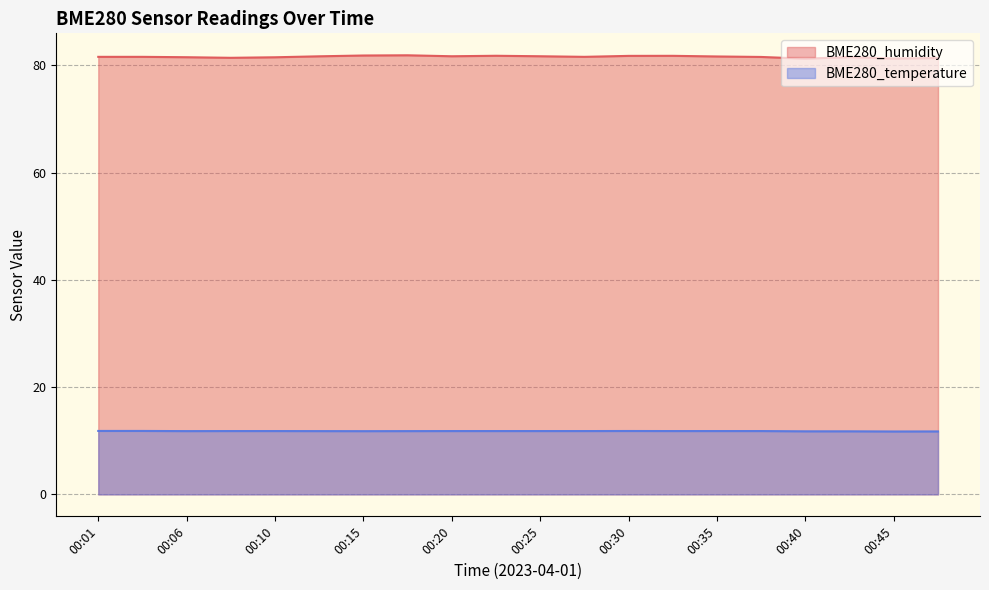

True or false: BME280_temperature and BME280_humidity cross at least once.

False